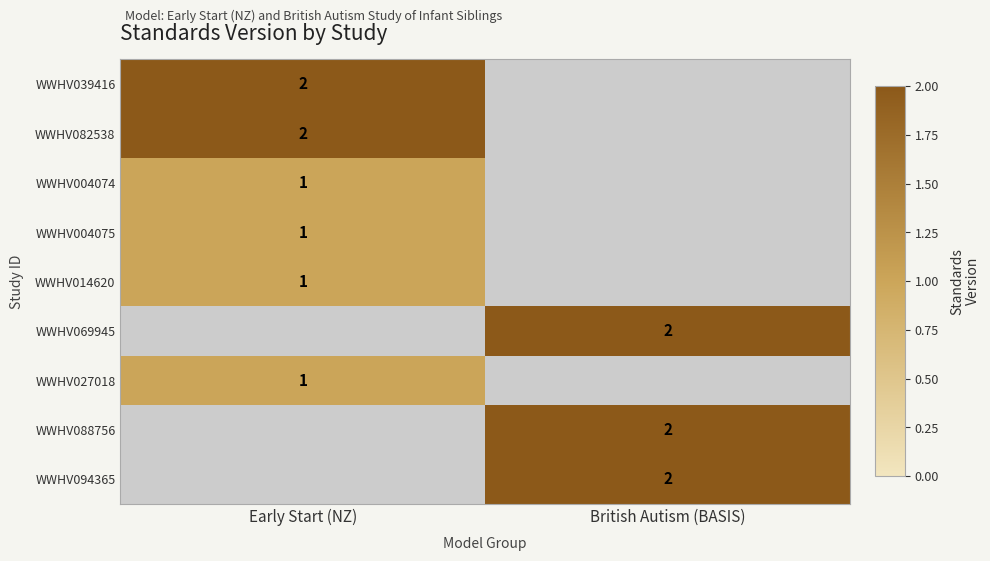

The WWHV039416 series shows 1 at Early Start (NZ). True or false?

False